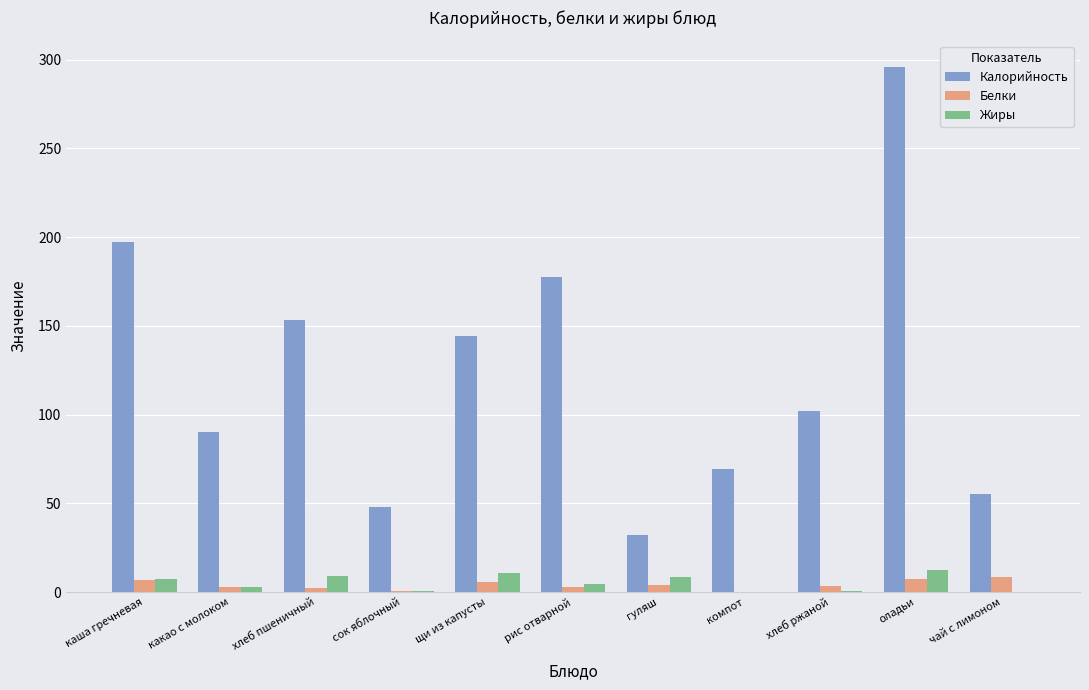

What is the total value across all series at оладьи?

315.7